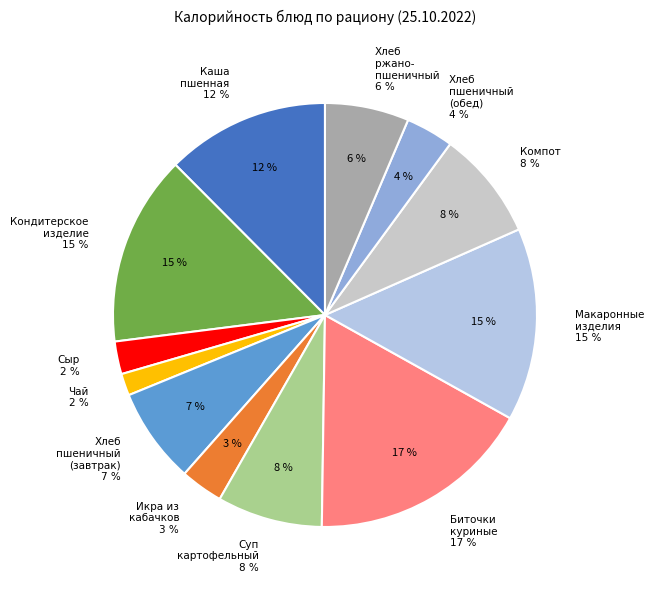

Combined, do Каша пшенная and Суп картофельный account for over 50%?

No